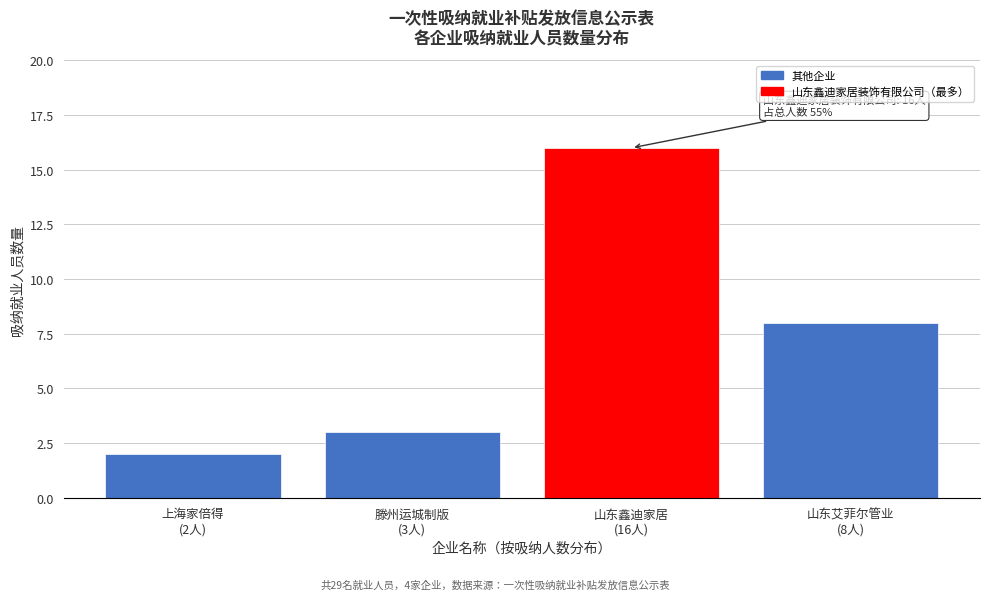

Reading right to left, list all the values displayed in this chart.

8	16	3	2